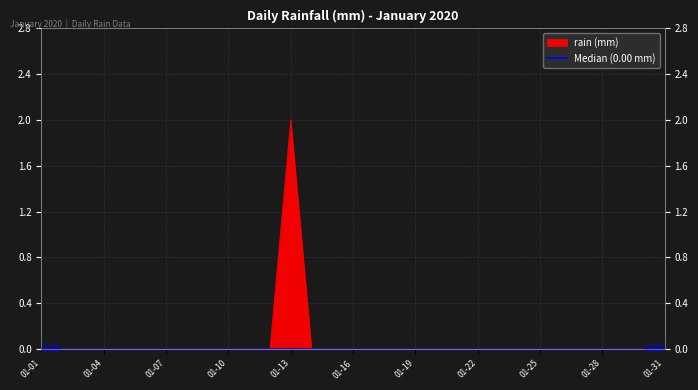

How many points are higher than both their immediate neighbors (excluding endpoints)?

1